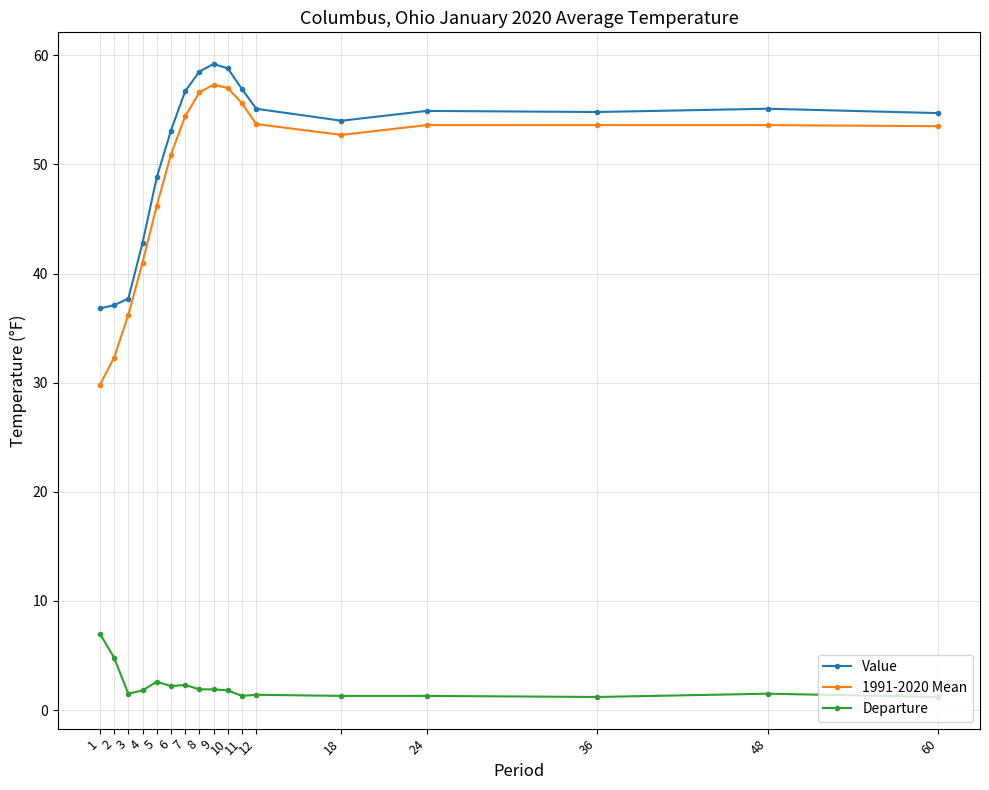

What is the difference between the Value values at 8 and 12?

3.4